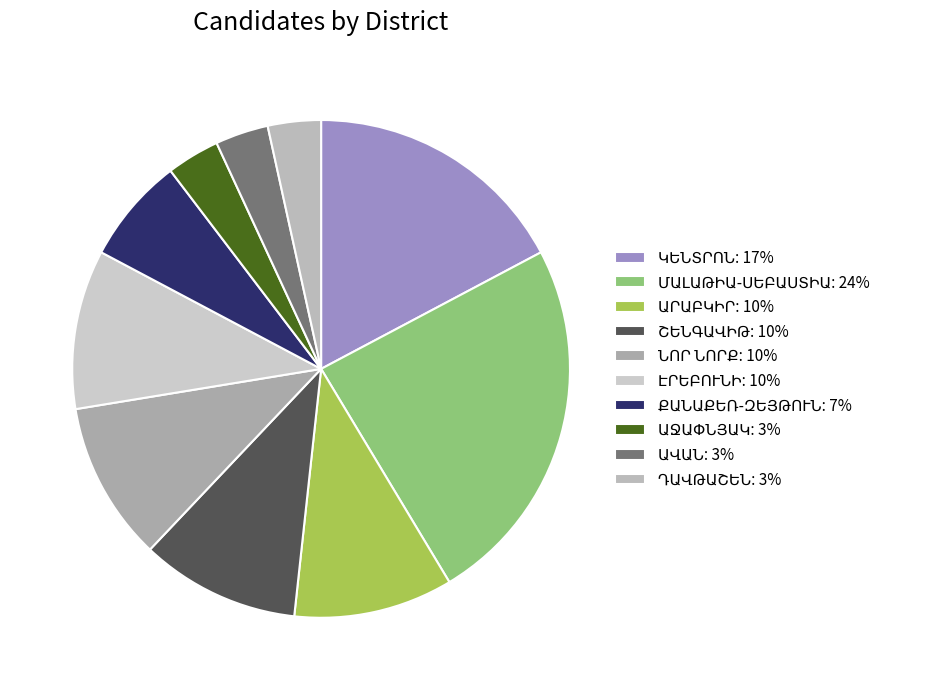

Which category has the biggest portion of the pie?

ԿԵՆՏՐՈՆ